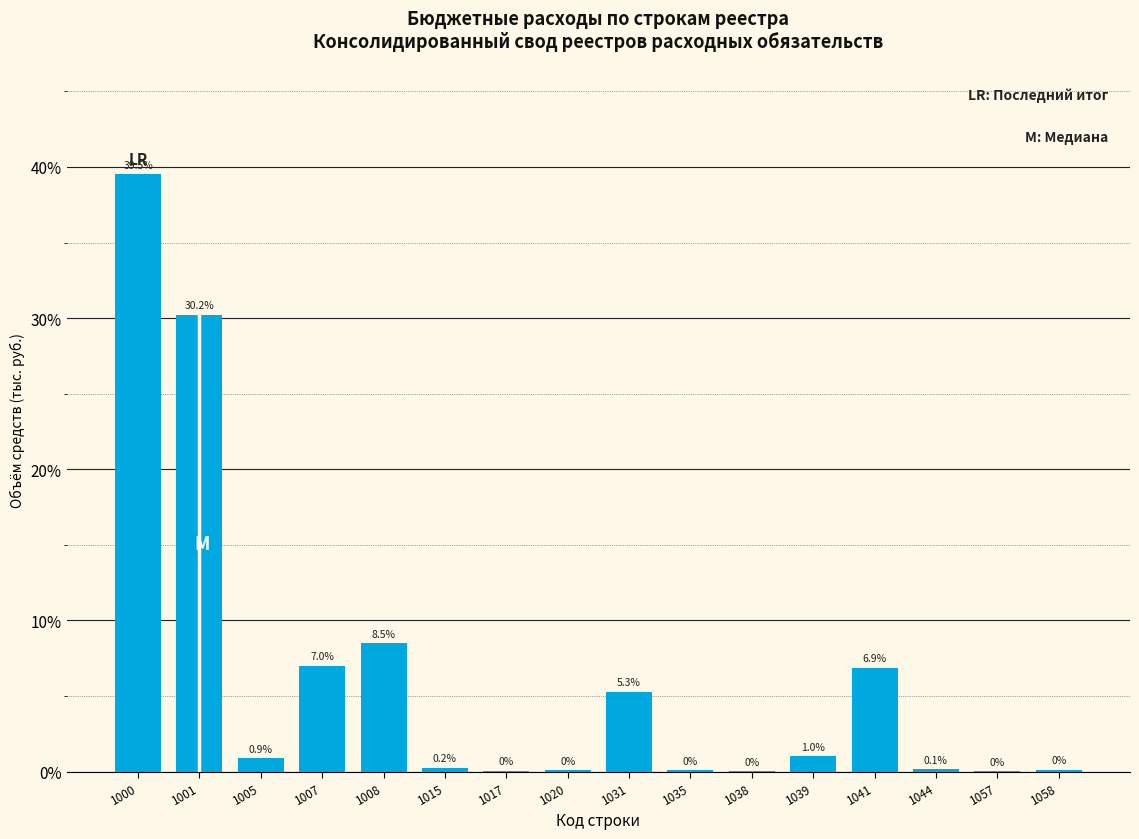

Which has a higher value, 1031 or 1020?

1031